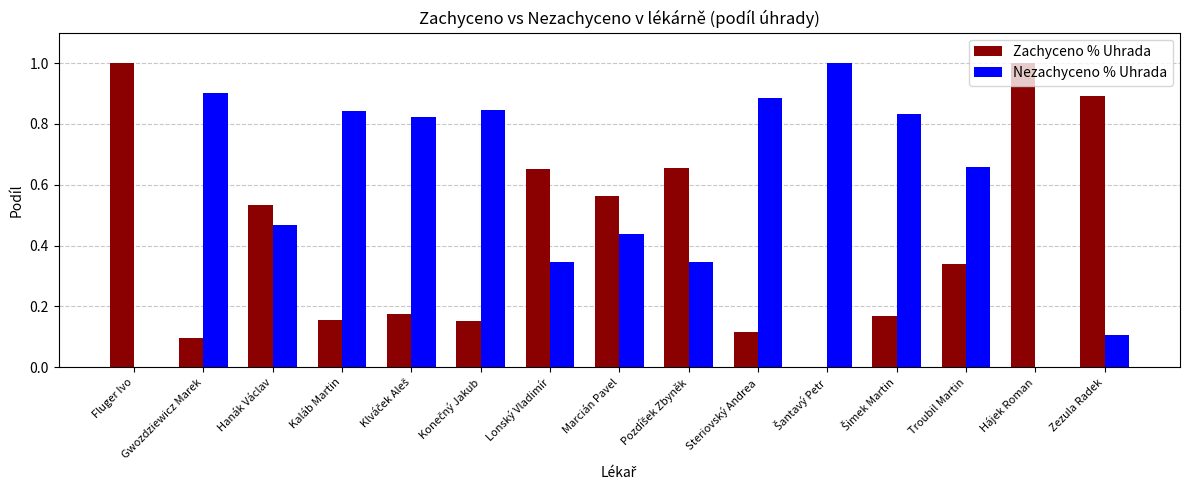

Which series has the largest total across all categories?

Nezachyceno % Uhrada